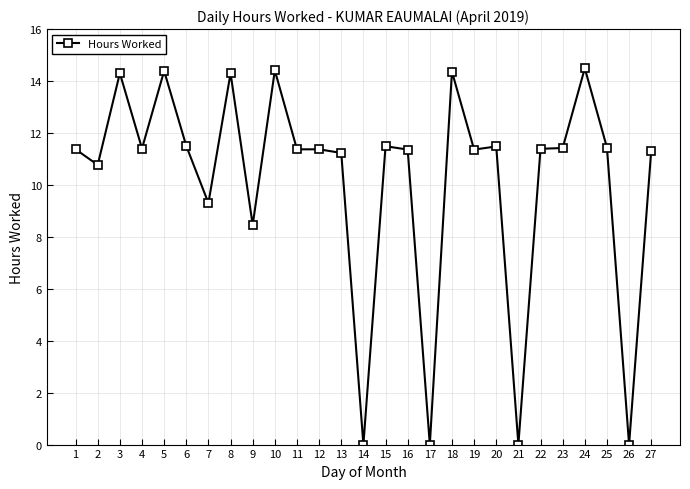

What is the difference between the maximum and minimum values?

14.5